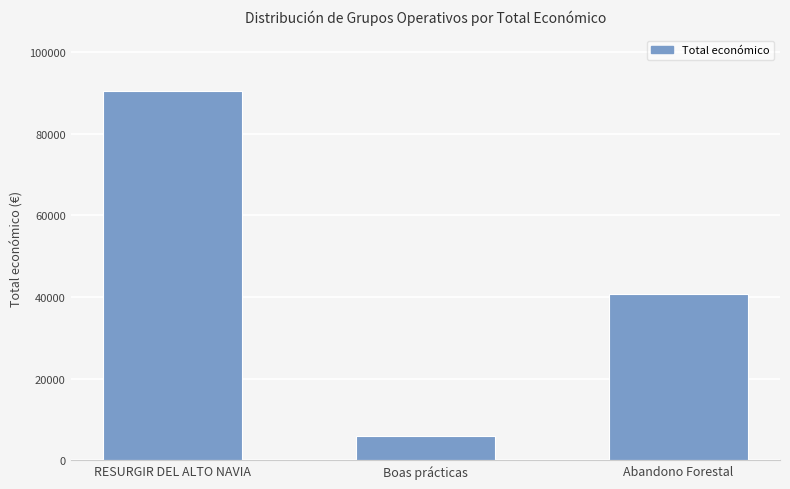

What is the label of the 3rd bar from the left?

Abandono Forestal